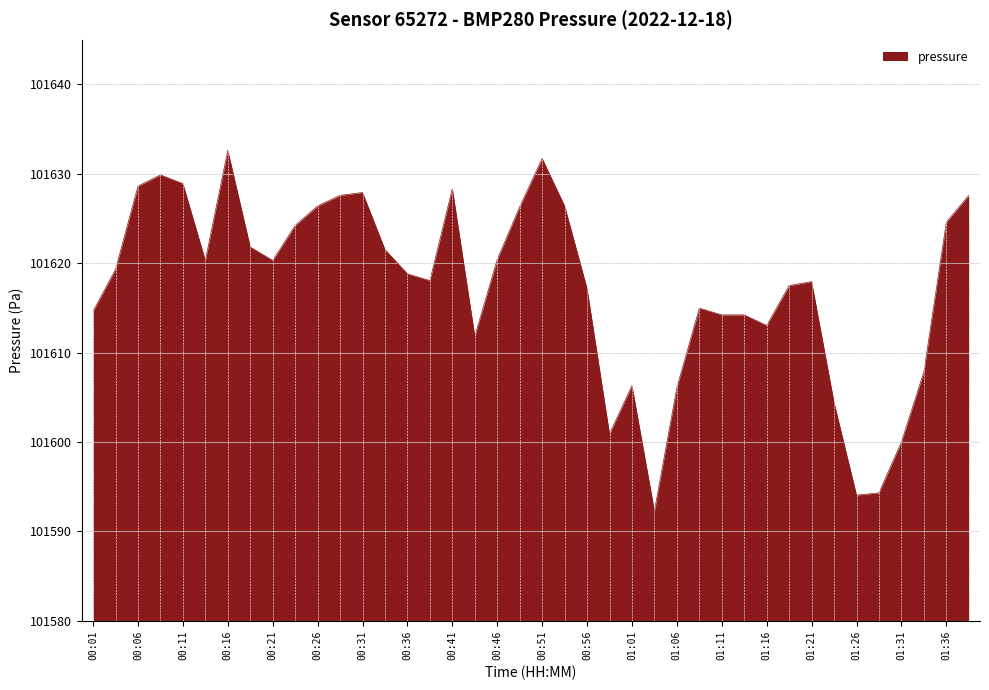

What is the greatest value displayed?

101632.6